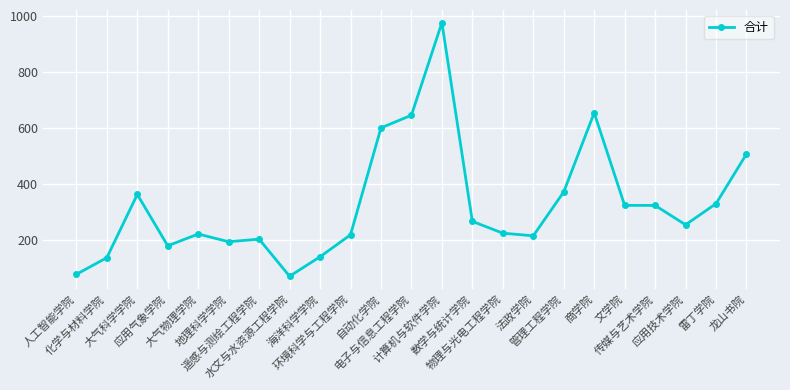

What is the label of the 4th point from the right?

传媒与艺术学院